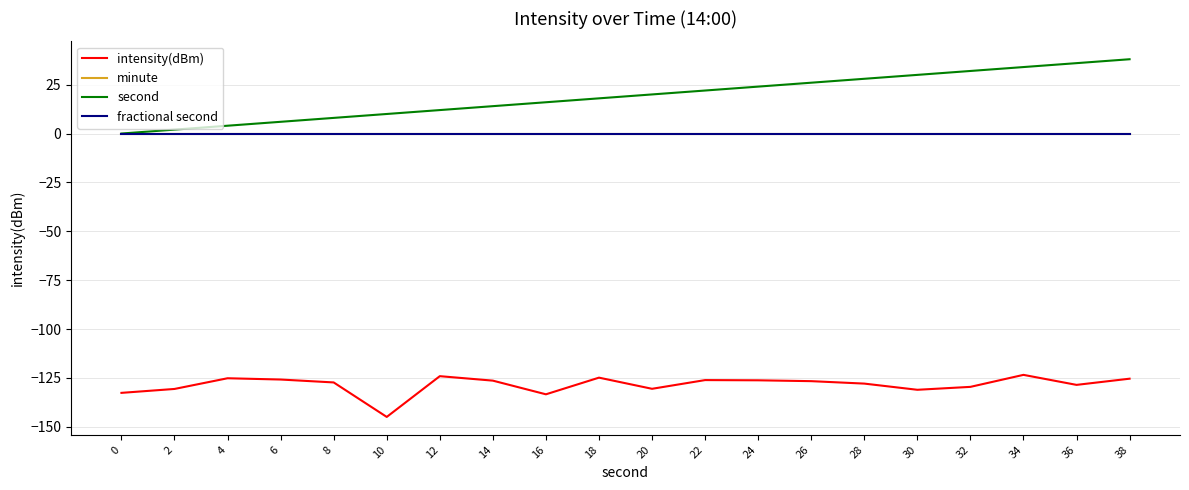

Which has a higher value, 20 or 18?

18